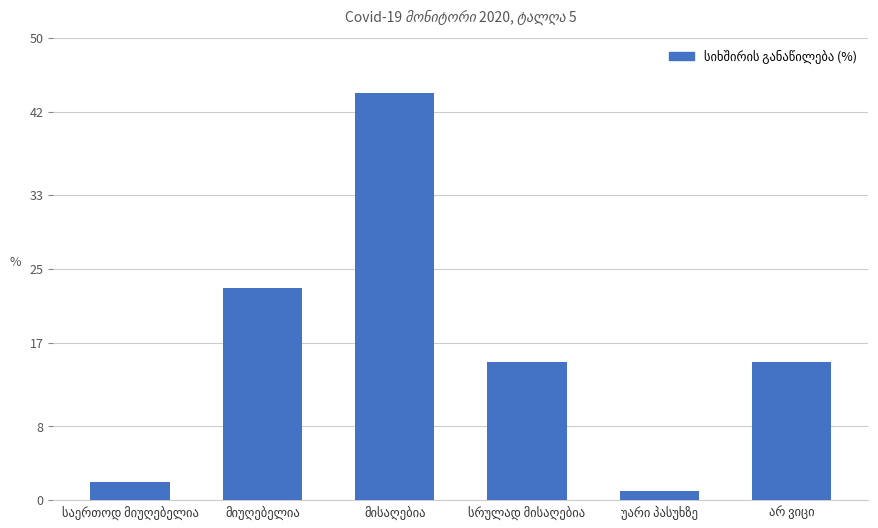

What is the average value?

17